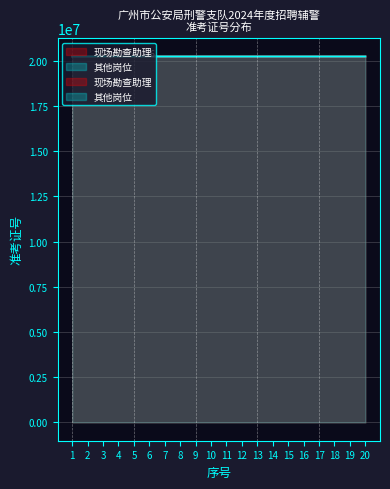

What is the greatest value displayed?

20240600